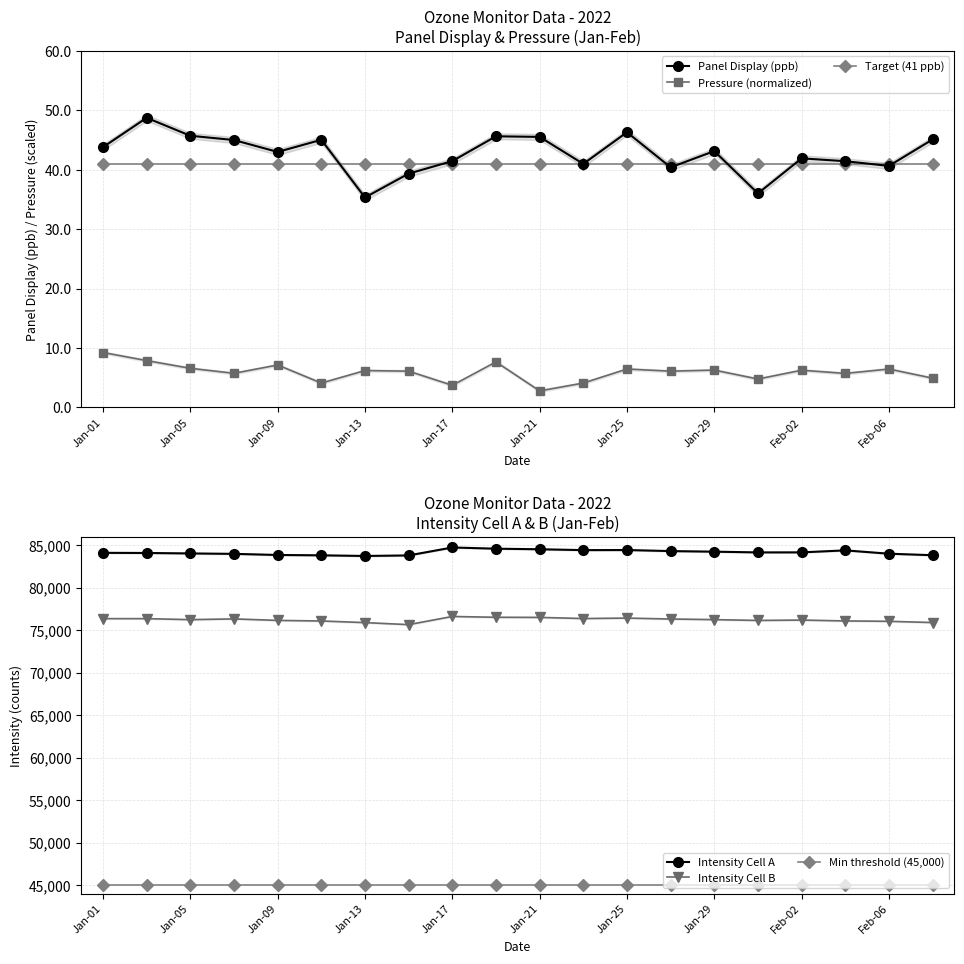

What is the sum of the Panel Display (ppb) values at Jan-01 and Feb-06?

84.4